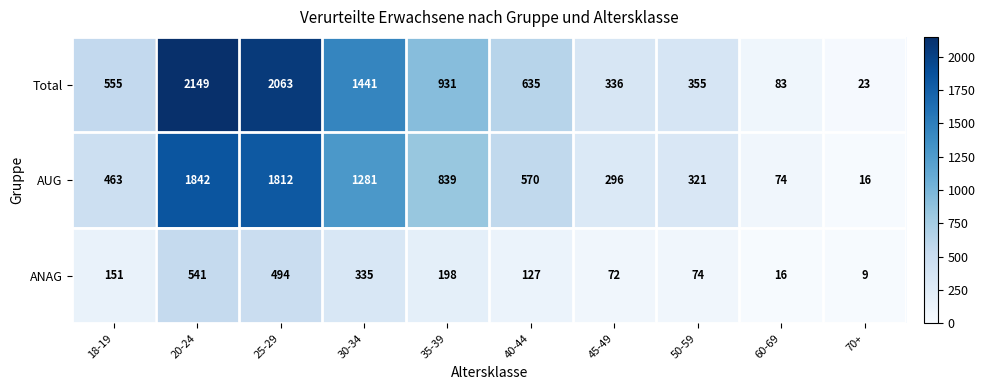

At 20-24, list the series in order from smallest to largest.

ANAG, AUG, Total